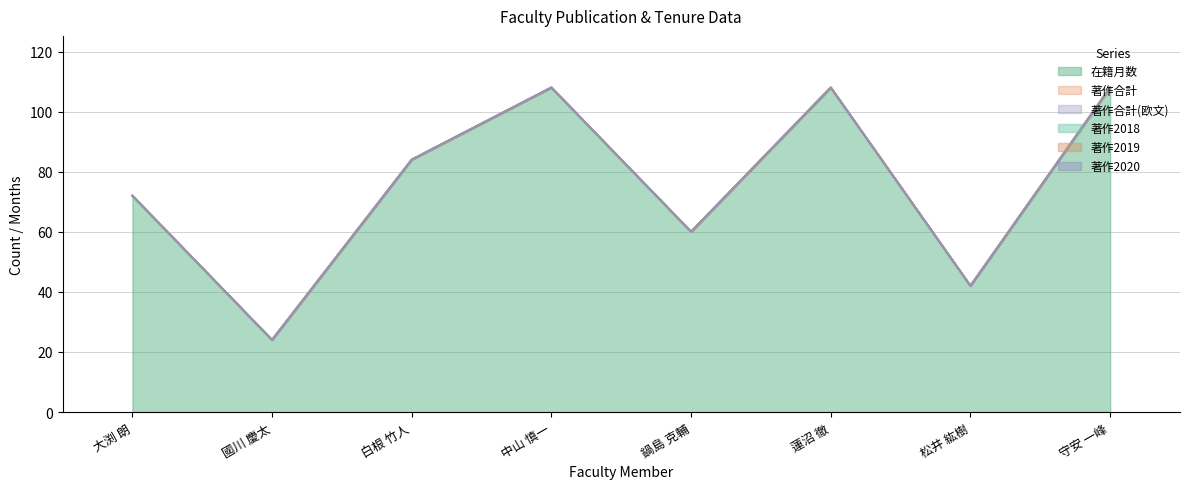

Which series has the widest spread of values?

在籍月数